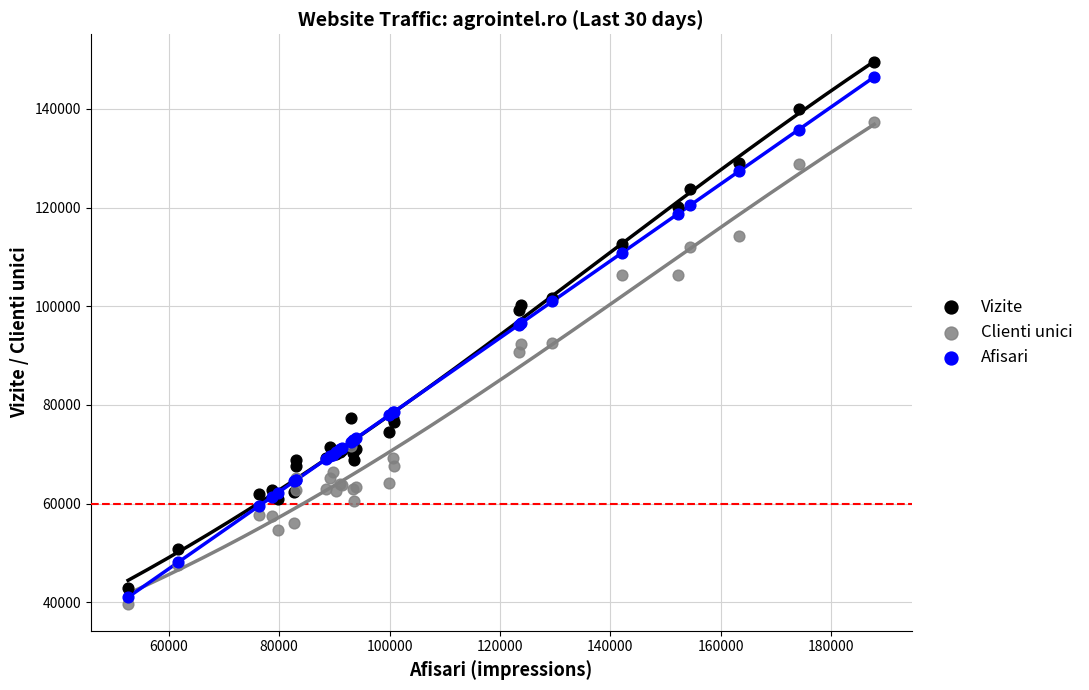

Which series has the widest spread of Y values?

Vizite